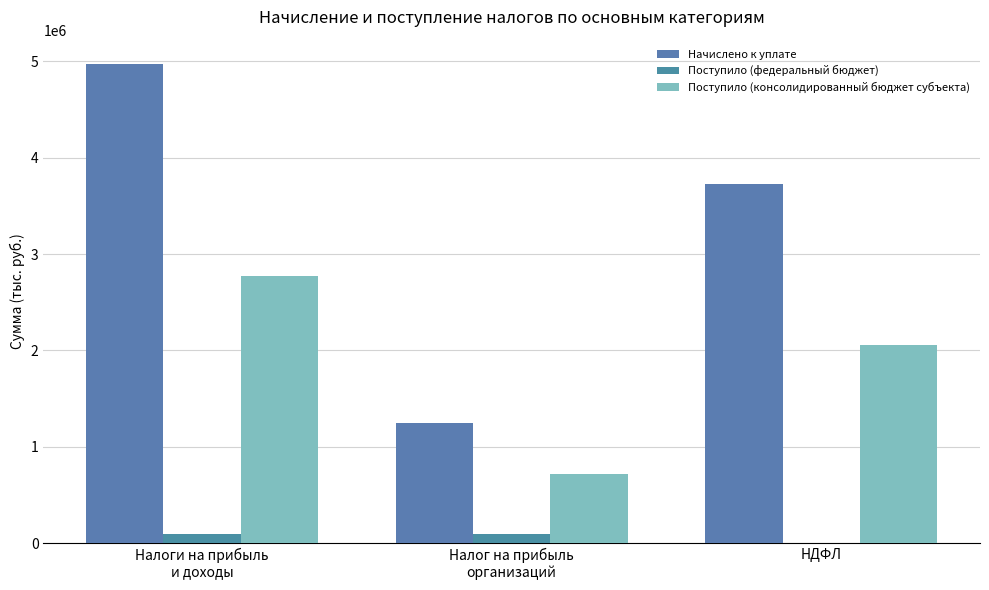

Rank the categories by Поступило (федеральный бюджет) value from highest to lowest.

Налоги на прибыль
и доходы, Налог на прибыль
организаций, НДФЛ